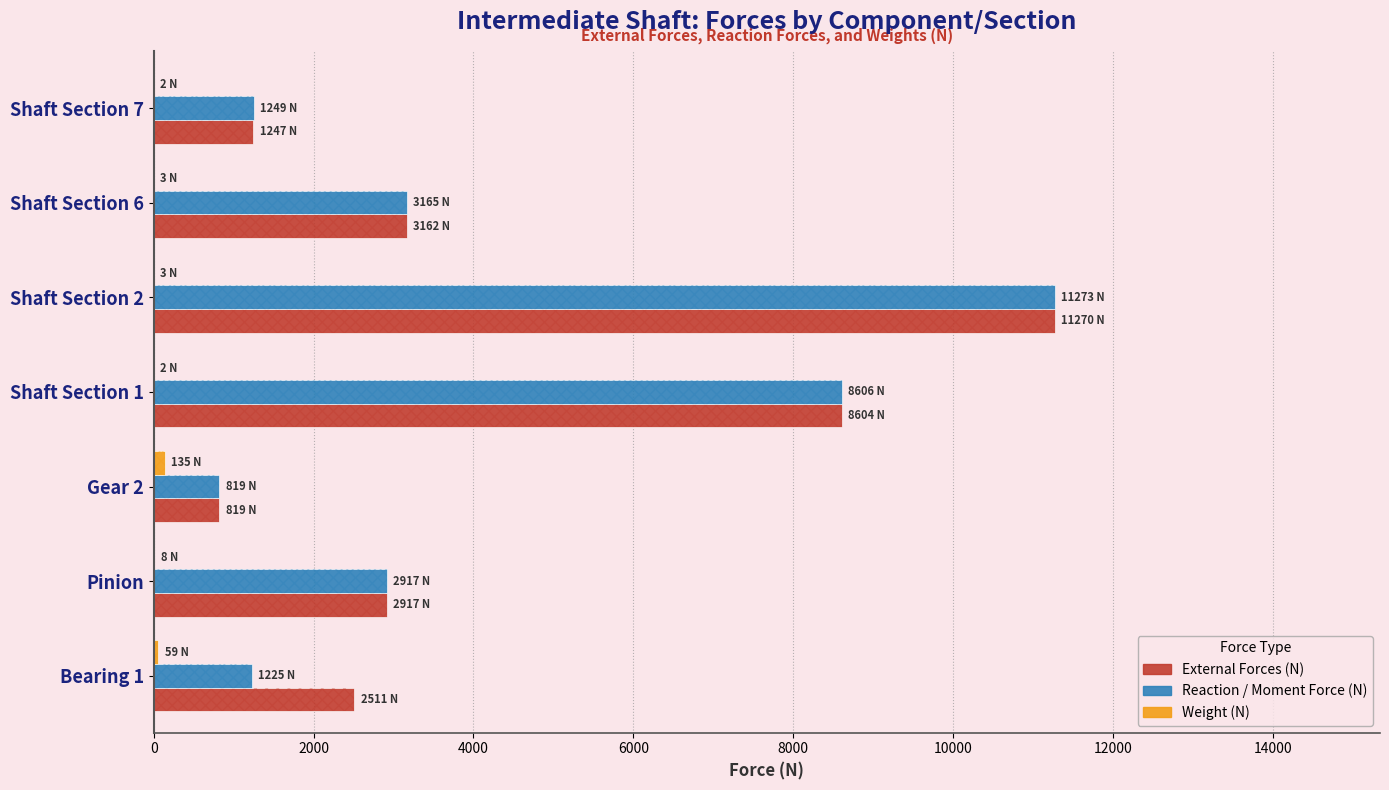

What is the spread (max minus min) of values at Bearing 1?

2451.8